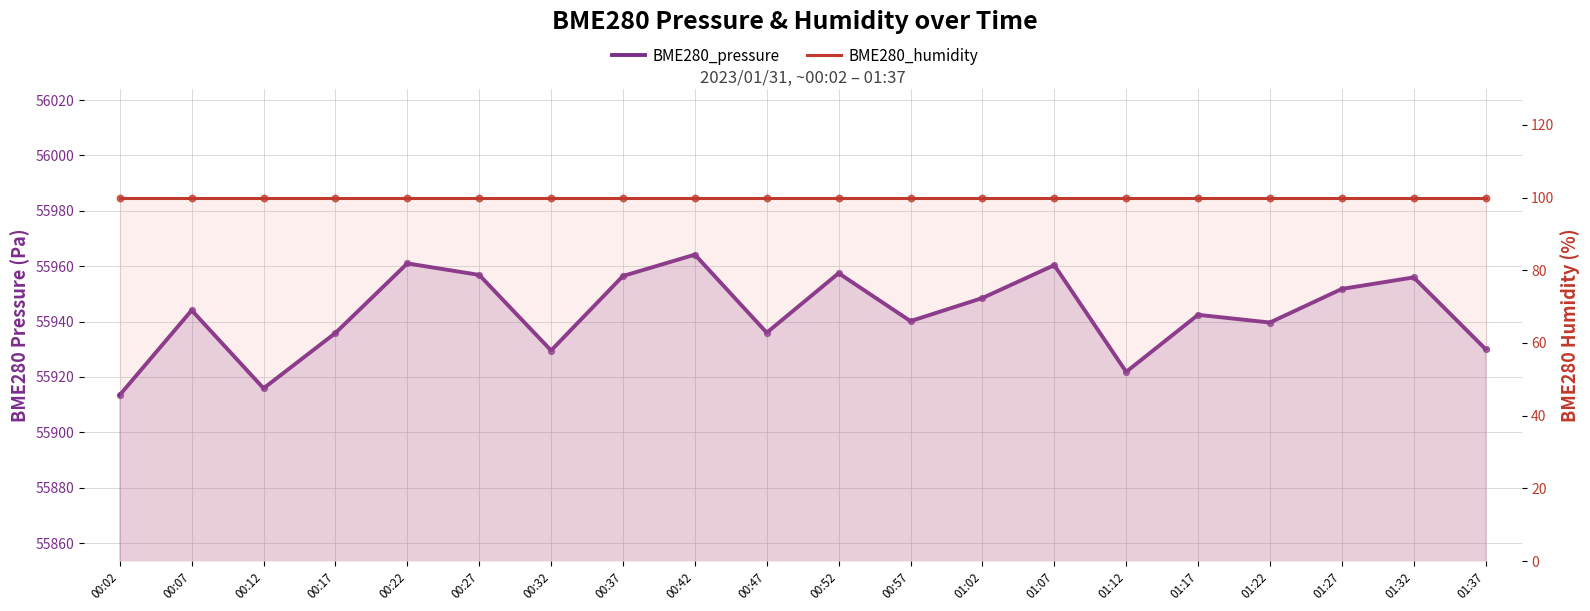

At which category is the sum across all series the highest?

00:42